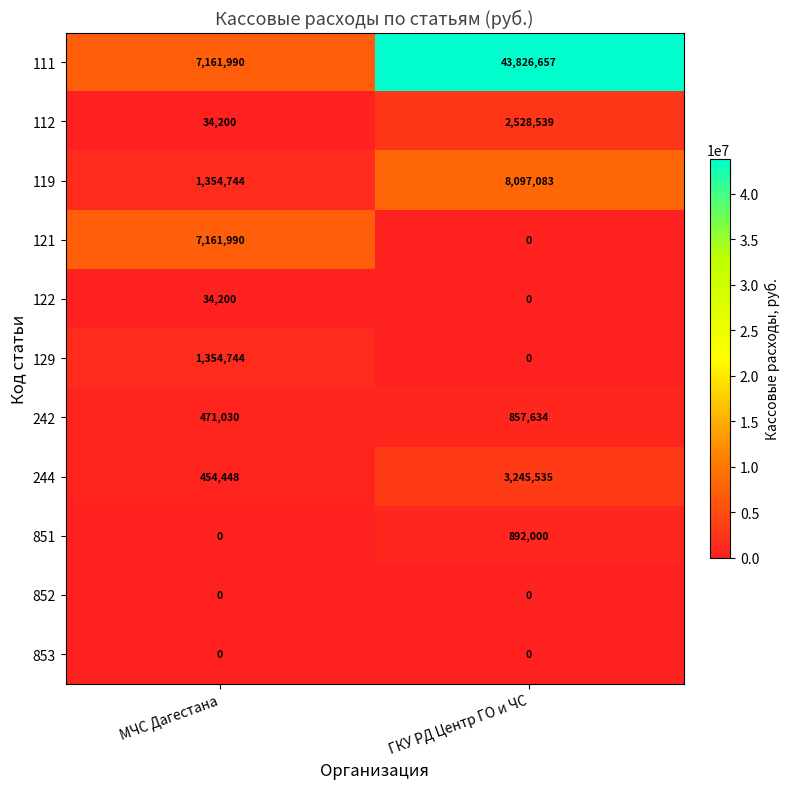

At which category is the sum across all series the highest?

ГКУ РД Центр ГО и ЧС